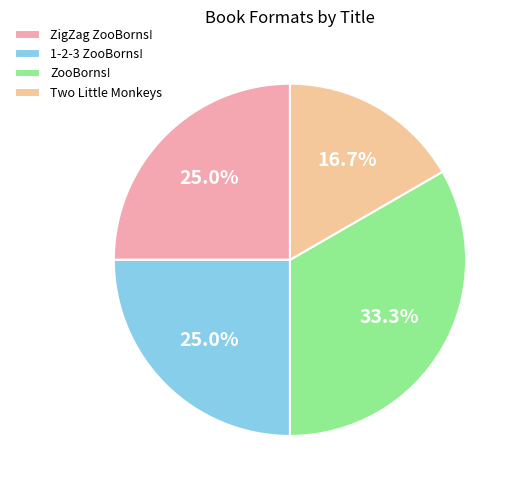

What is the total percentage of Two Little Monkeys and 1-2-3 ZooBorns!?

41.7%